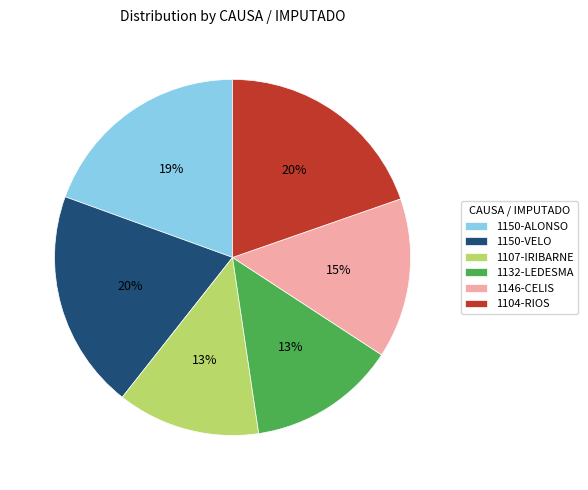

Do 1150-ALONSO and 1107-IRIBARNE together represent more than half of the pie?

No